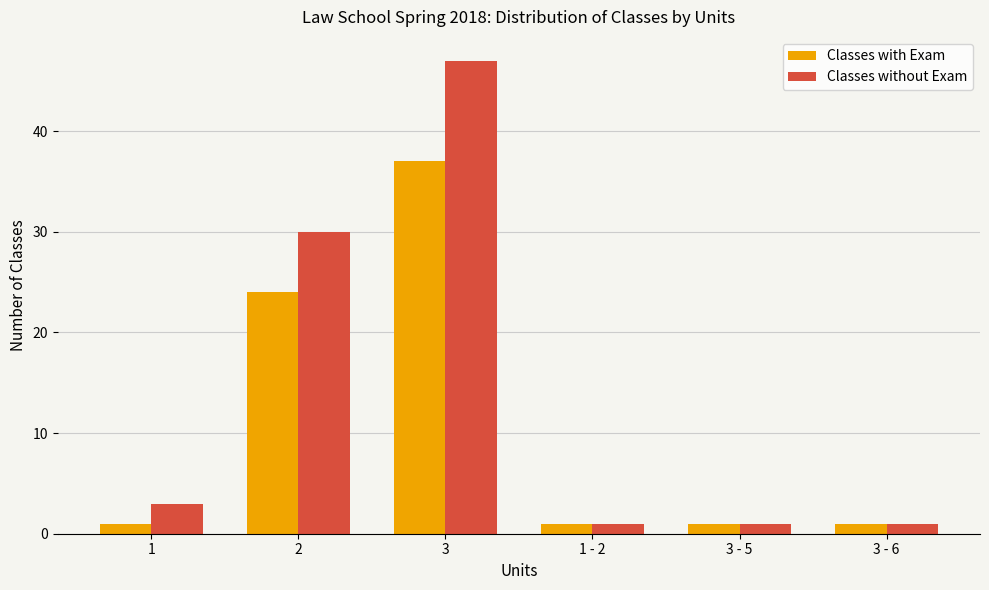

Count the number of data series in this chart.

2